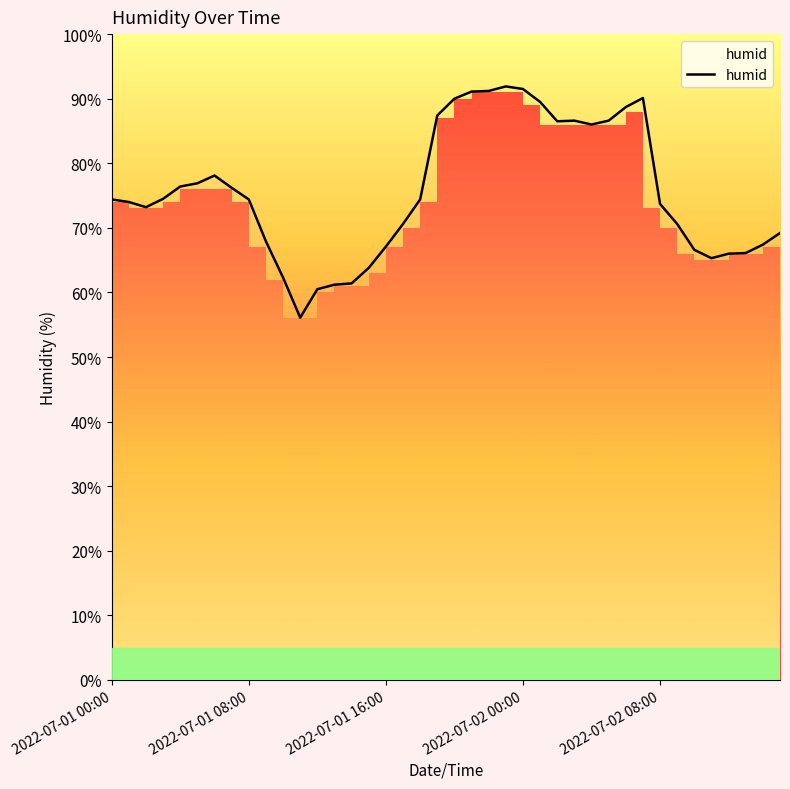

How many interior local valleys (lower than both neighbors) does the data have?

5